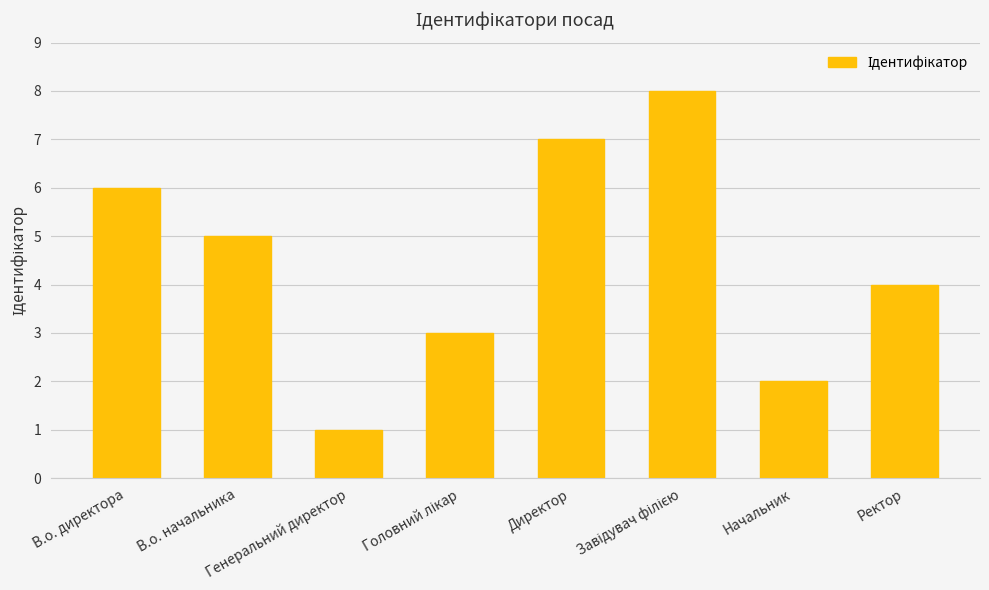

How many values are between 3 and 7?

5